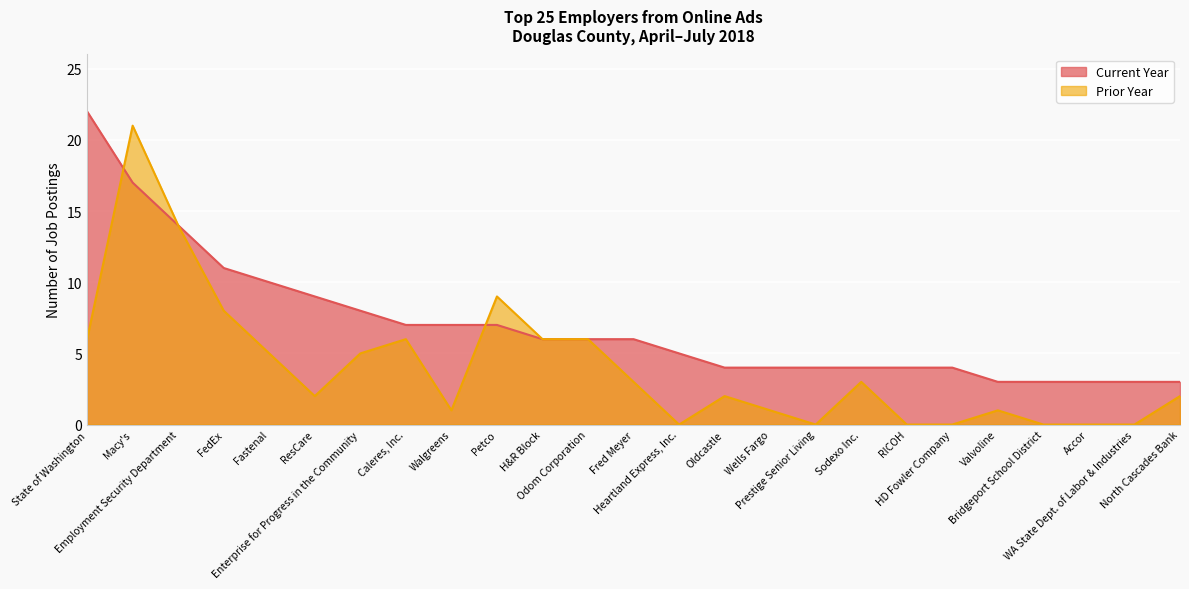

At which label does Current Year first exceed 6?

State of Washington